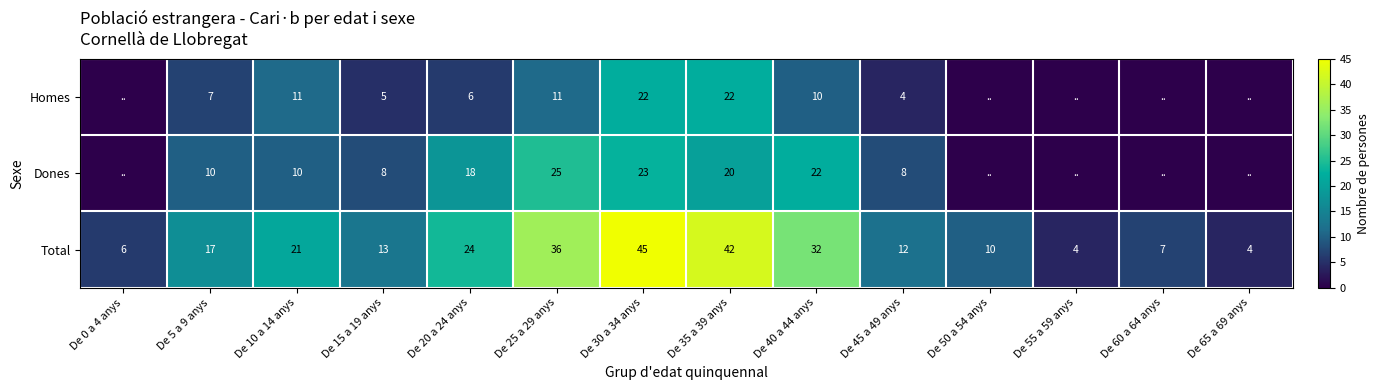

What is the total value across all series at De 15 a 19 anys?

26